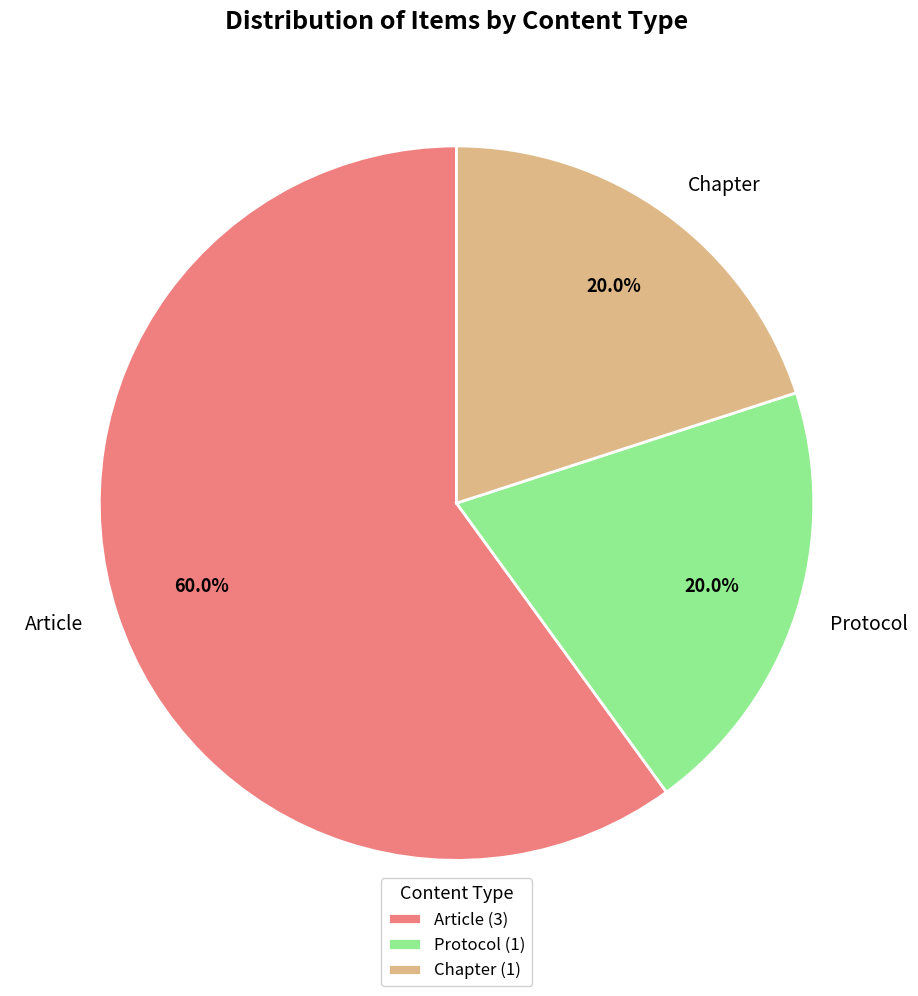

What is the total percentage of Protocol (1) and Chapter (1)?

40.0%